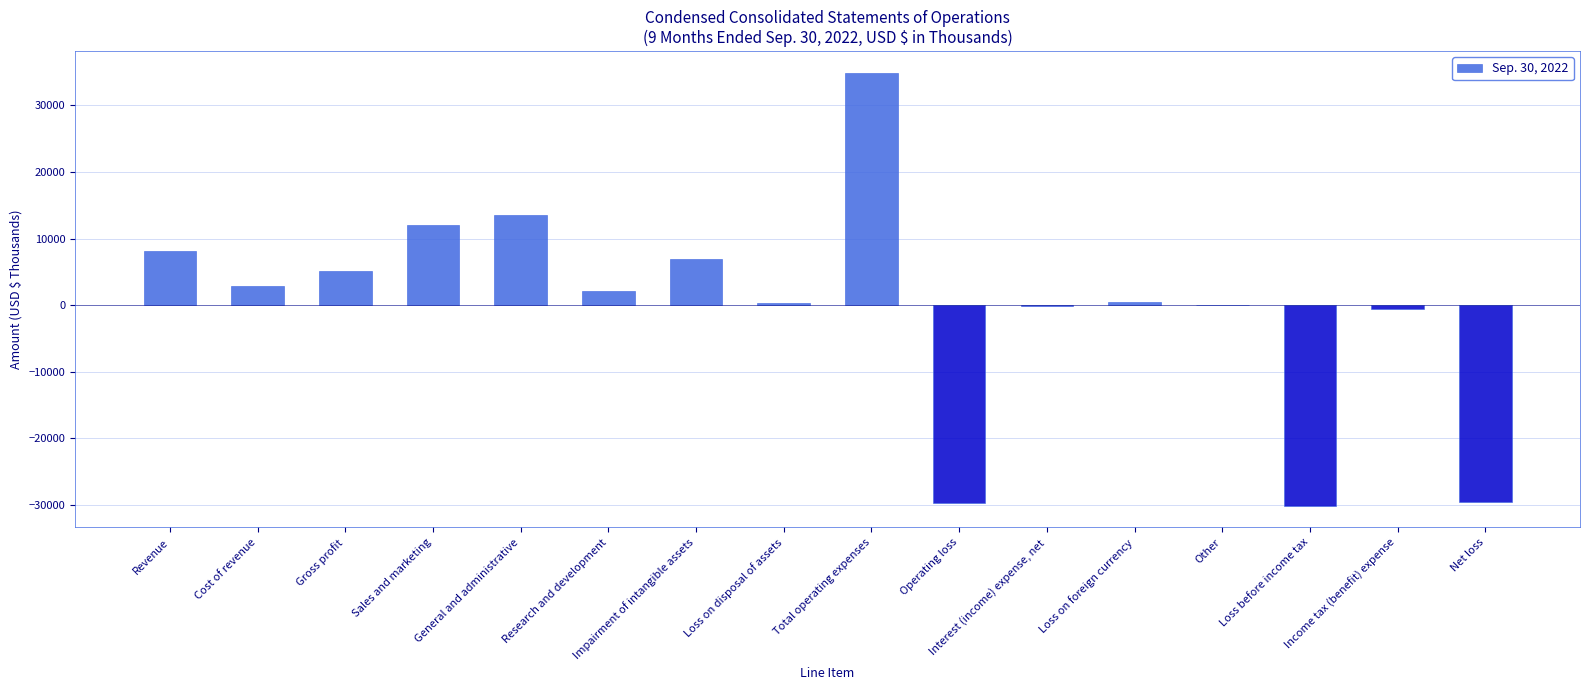

How many series are shown in this chart?

1